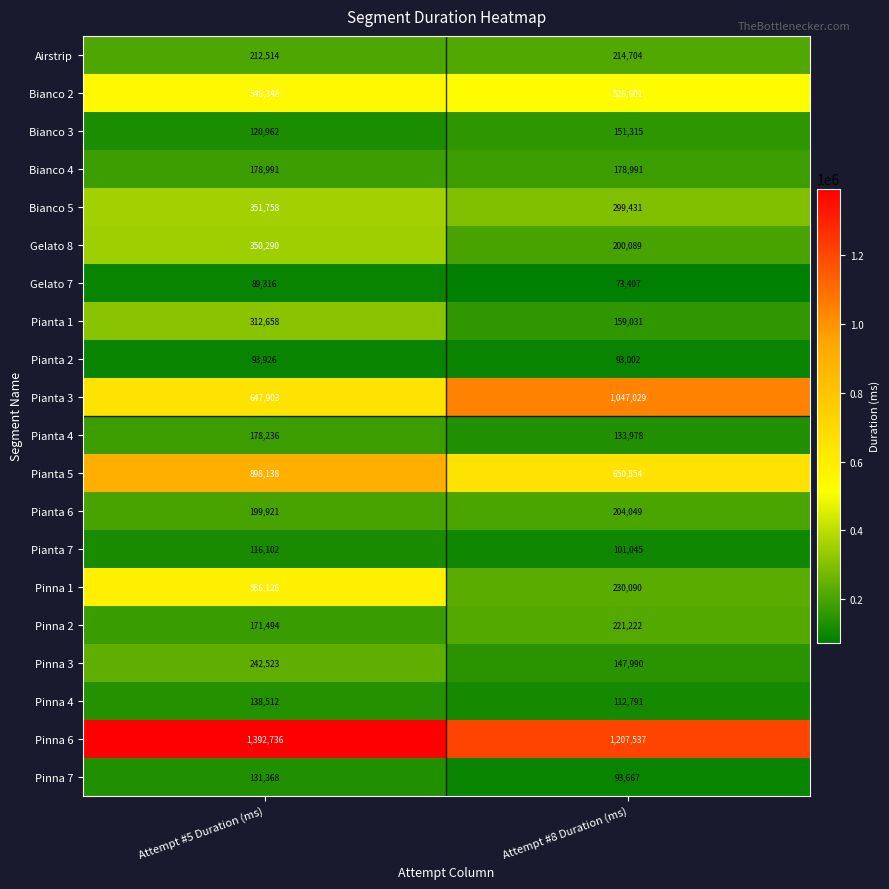

What is the difference between the Bianco 3 values at Attempt #8 Duration (ms) and Attempt #5 Duration (ms)?

30353